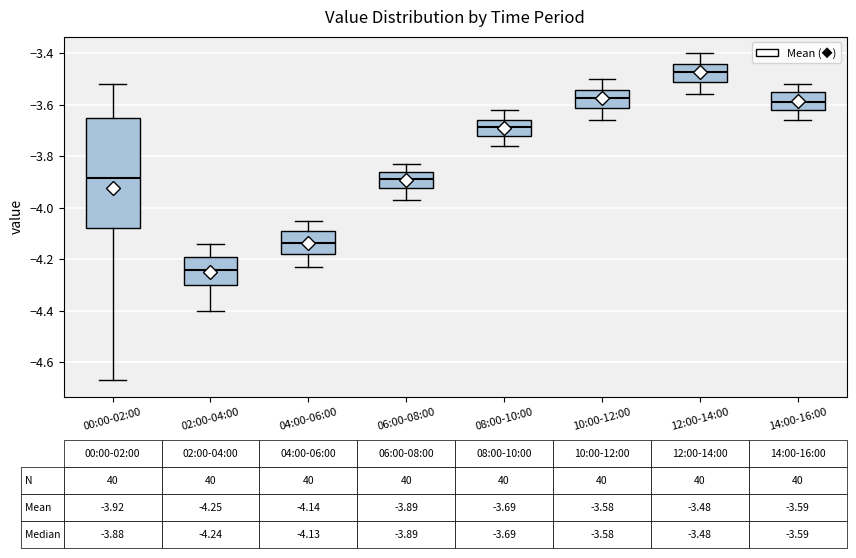

Comparing the boxes themselves (not the whiskers), which one is the tallest?

00:00-02:00